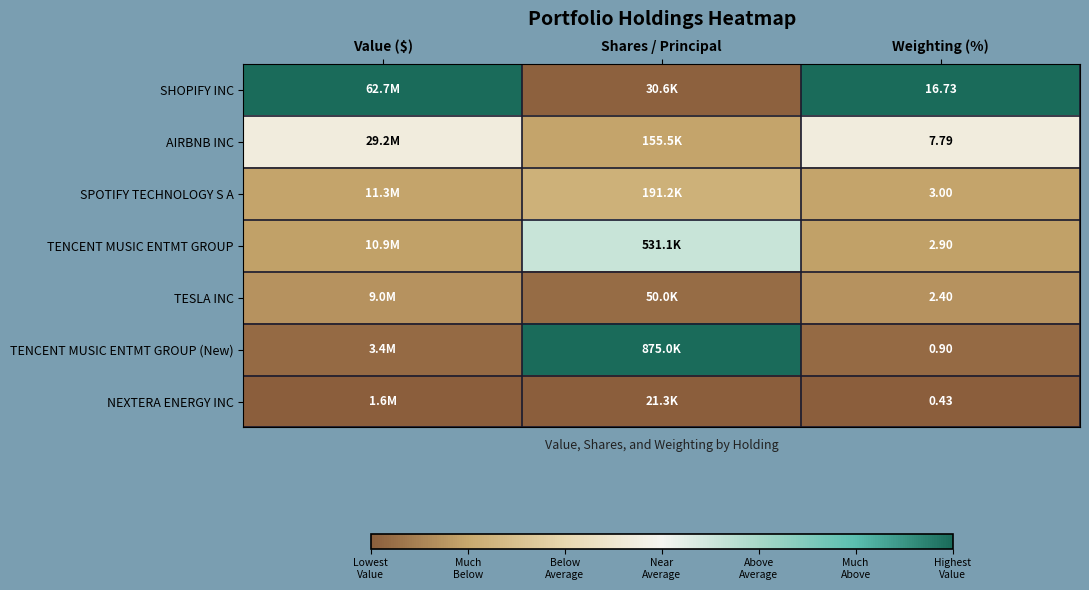

At which category does the chart reach its minimum across all series?

Value ($)